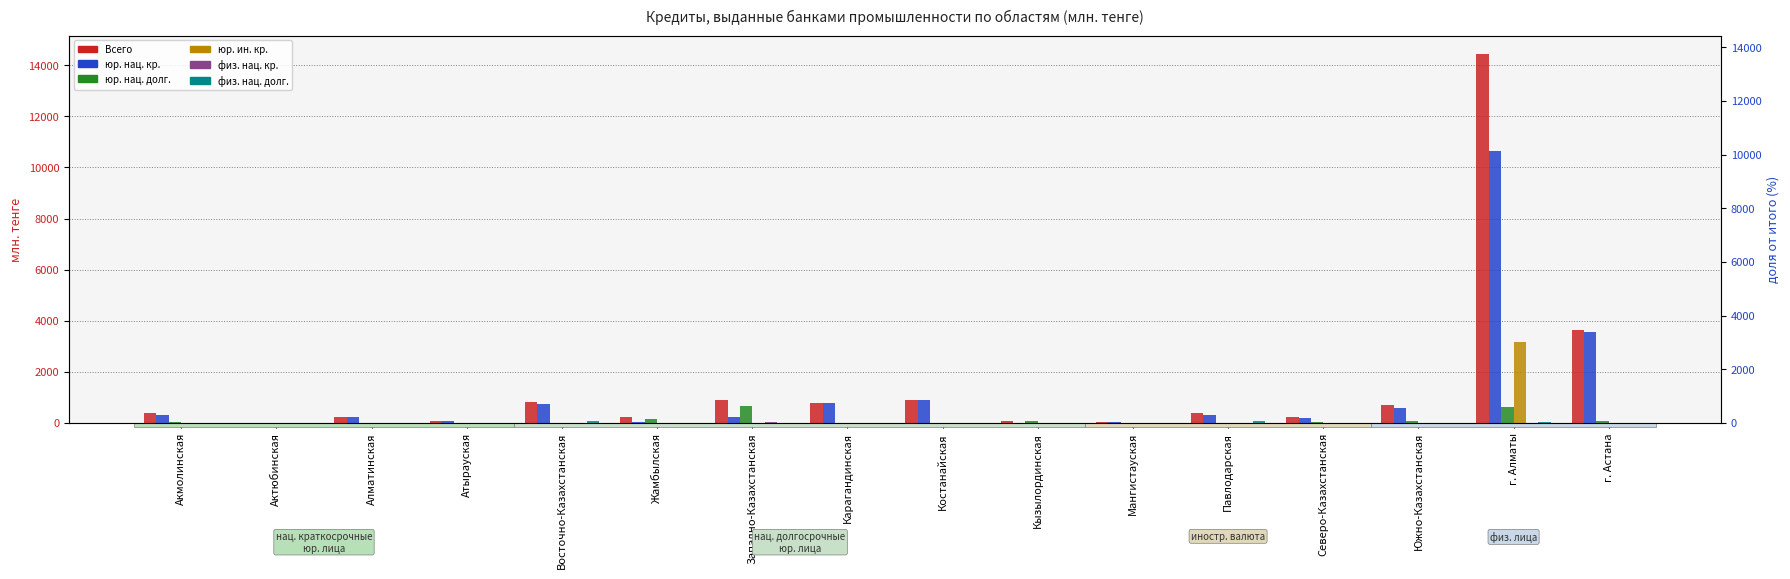

What is the total value across all series at Жамбылская?

449.7